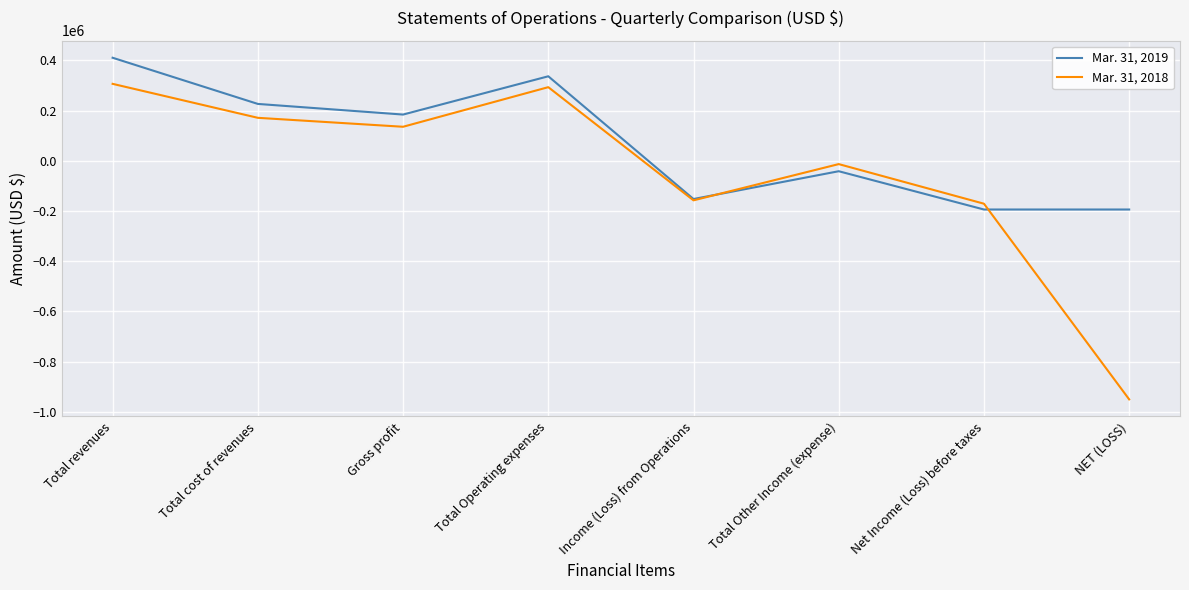

Where is Mar. 31, 2019 nearest to the value 108013?

Gross profit